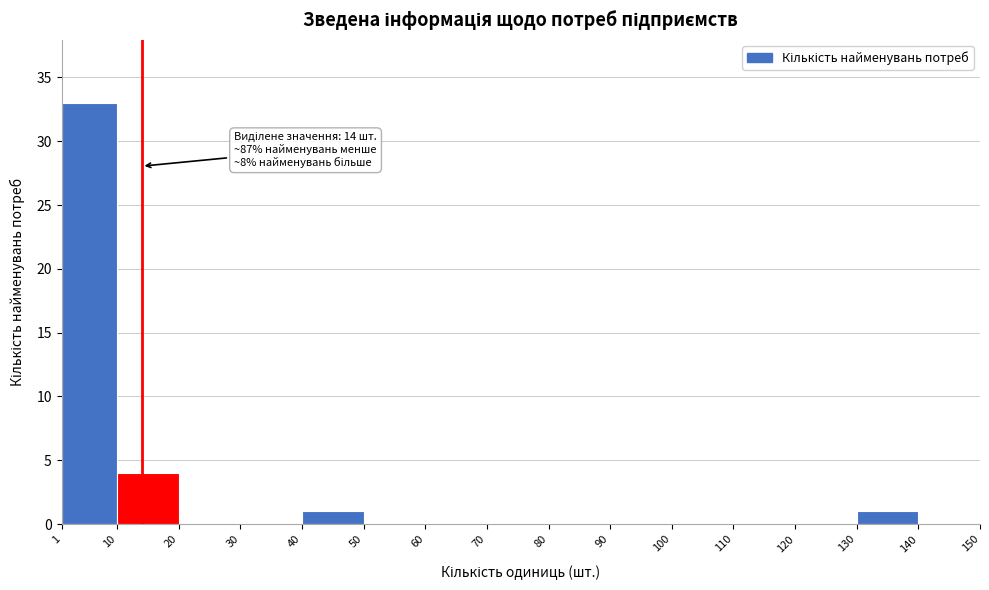

Over which range of the x-axis is the bar tallest?

1 to 10